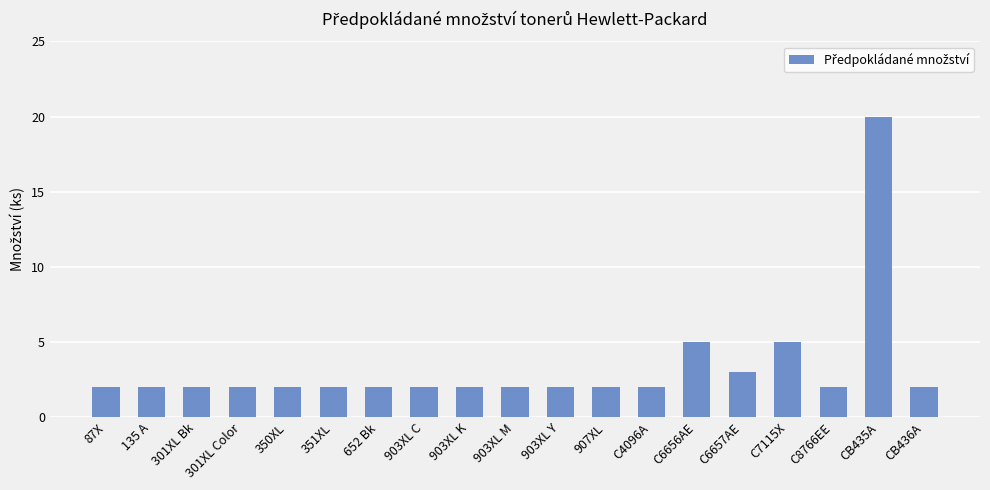

What is the average value?

3